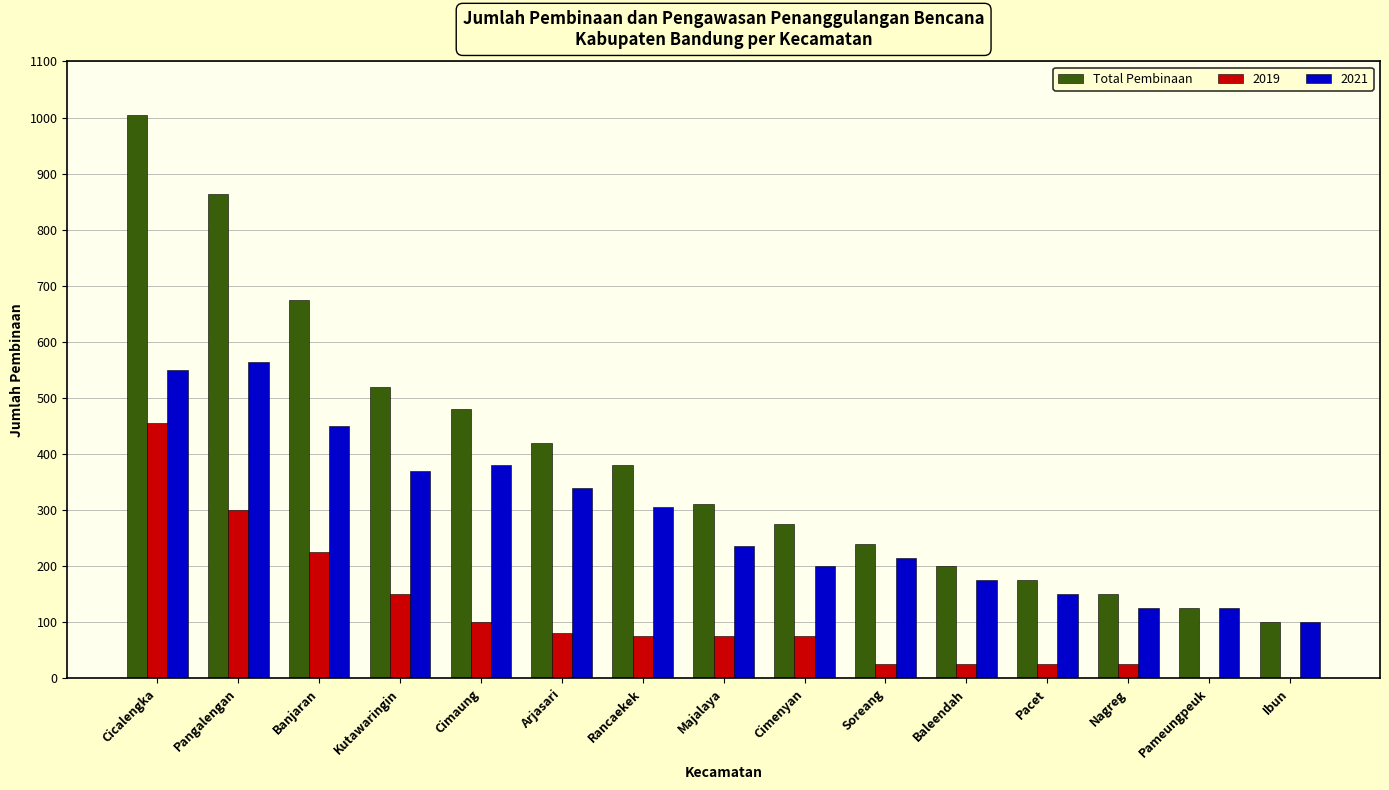

True or false: Total Pembinaan has a value of 120 at Baleendah.

False